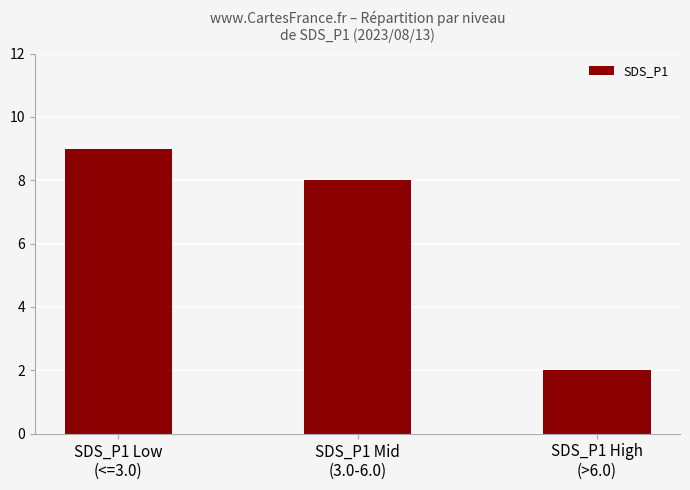

List the labels in order of value, smallest first.

SDS_P1 High
(>6.0), SDS_P1 Mid
(3.0-6.0), SDS_P1 Low
(<=3.0)